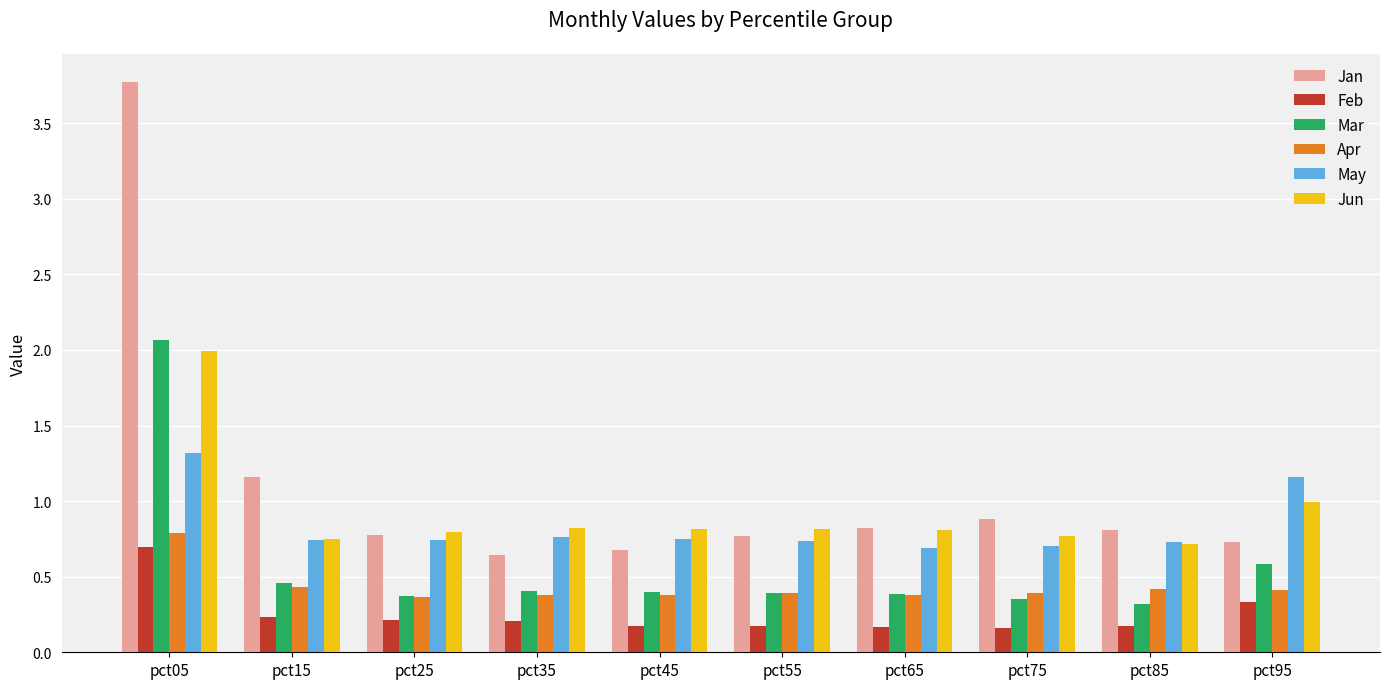

What is the sum of all Apr values?

4.3